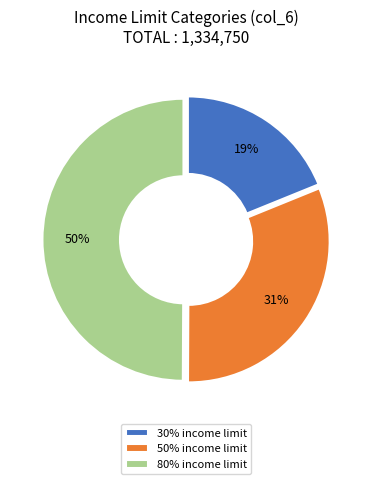

Which slice is the largest?

80% income limit